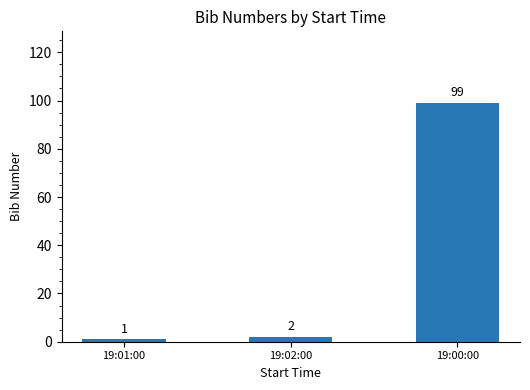

What is the value of the 1st bar from the left?

1